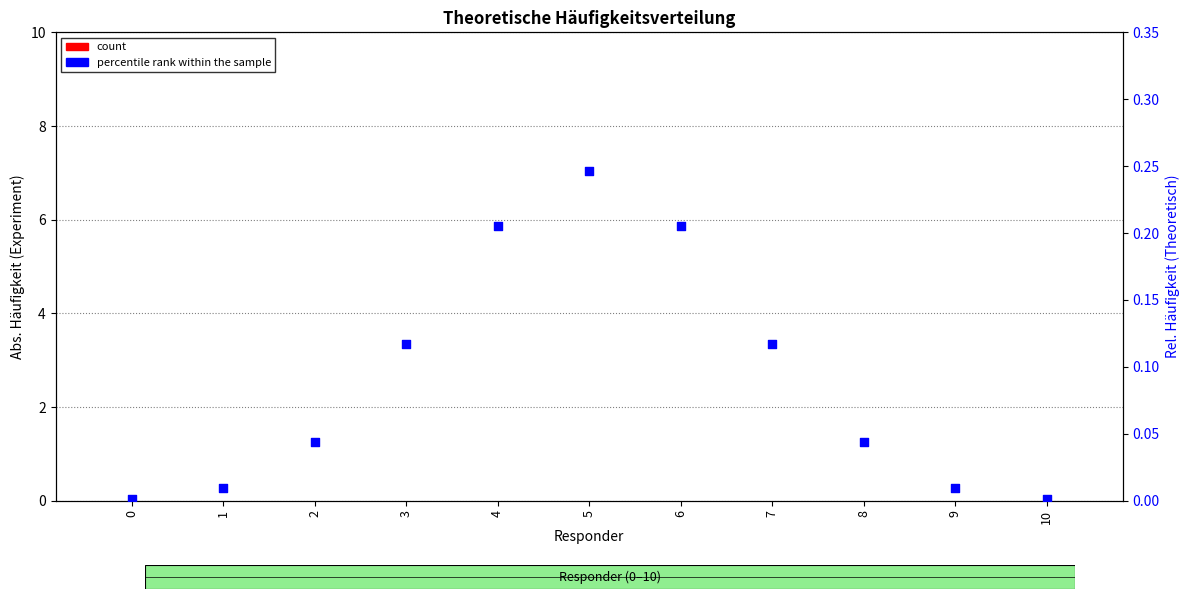

Which series contains the highest Y value?

percentile rank within the sample